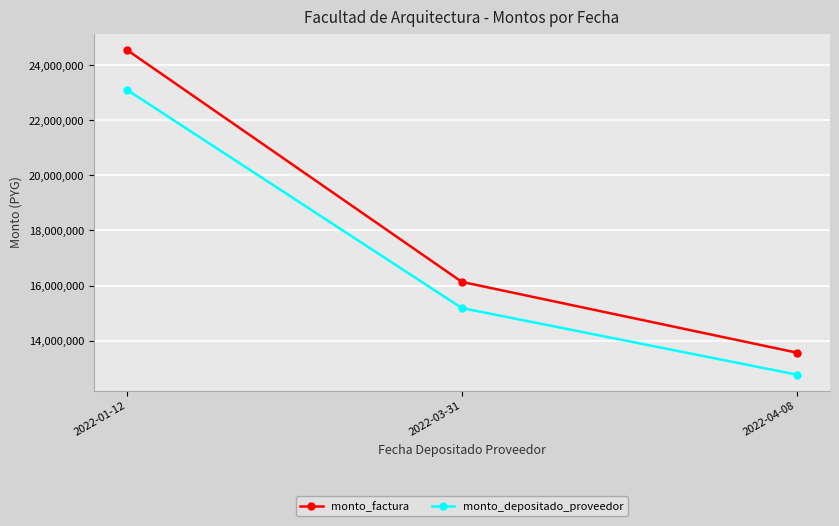

What is the spread (max minus min) of values at 2022-03-31?

951033